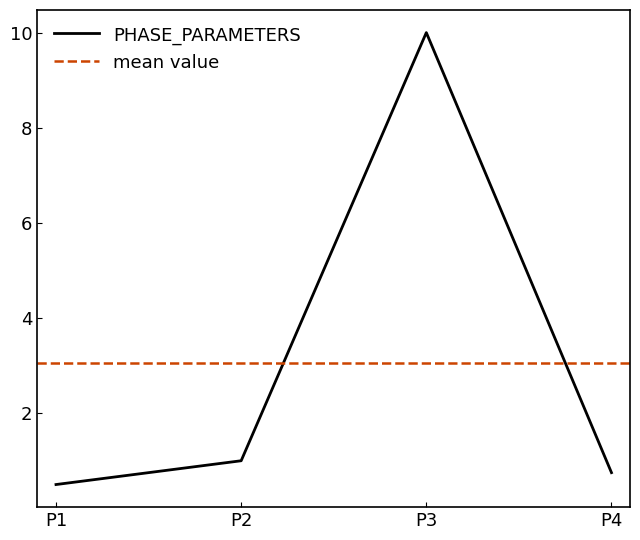

How many categories are shown in the chart?

4